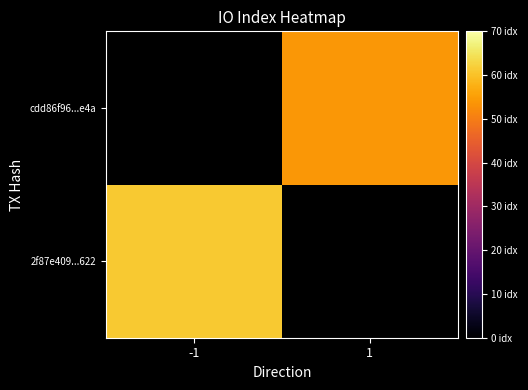

How many categories are shown in the chart?

2